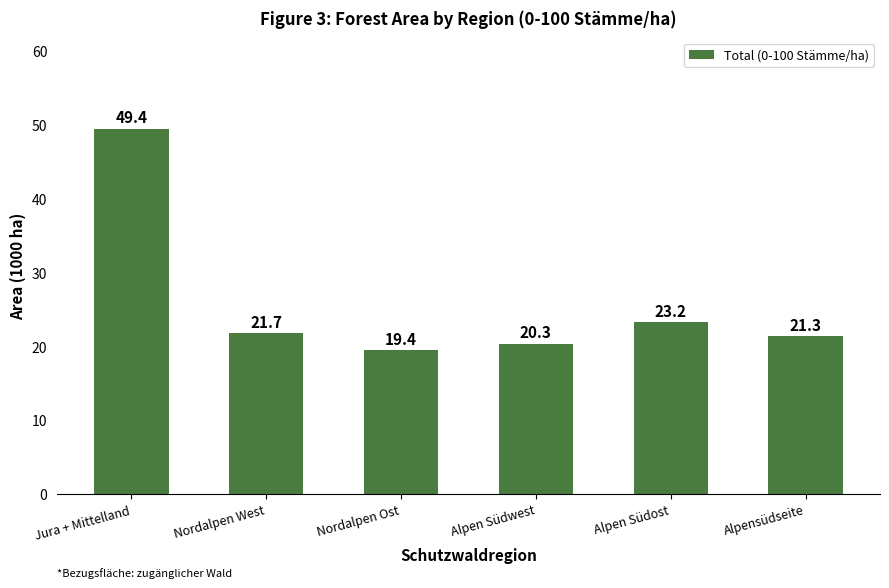

What is the smallest value displayed?

19.4